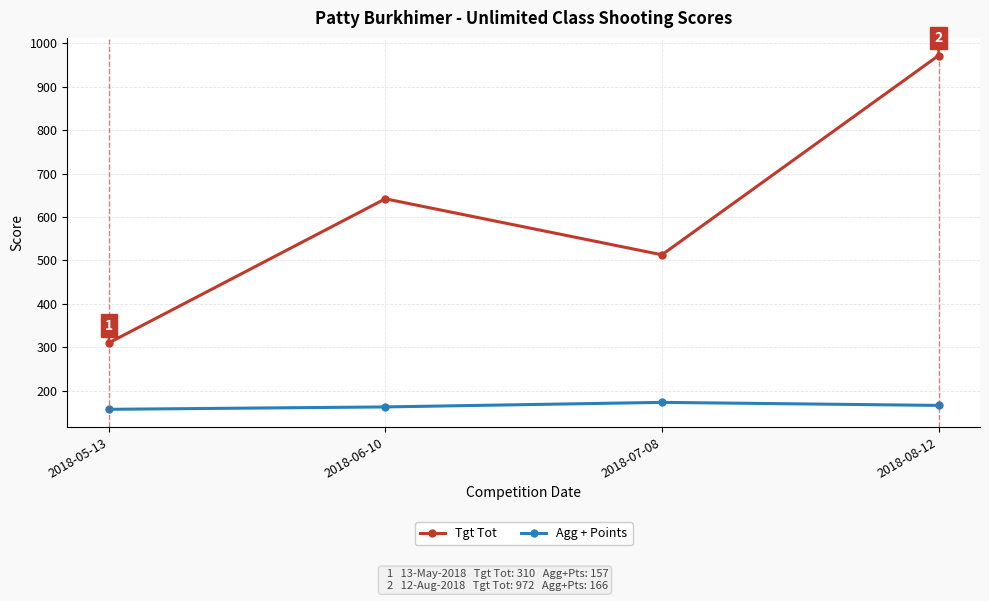

What is the spread (max minus min) of values at 2018-08-12?

806.0